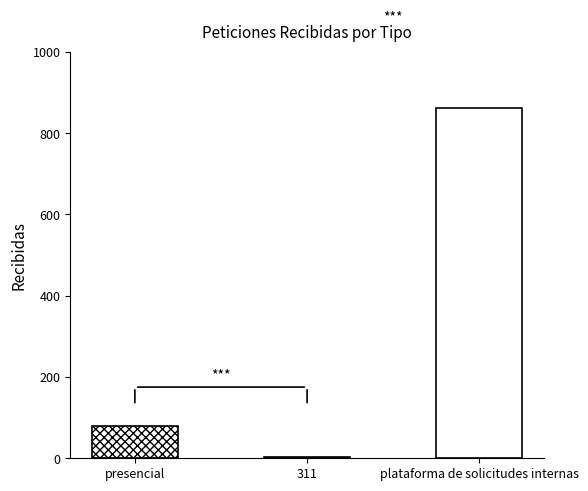

Reading left to right, list all the values displayed in this chart.

presencial=80	311=2	plataforma de solicitudes internas=861